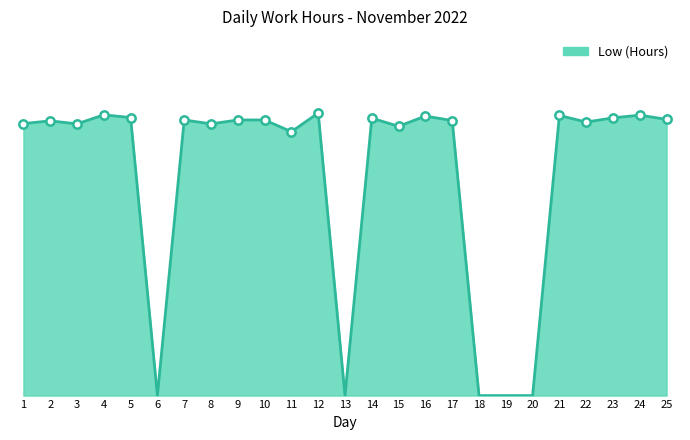

What is the value of the 12th point from the left?

9.4